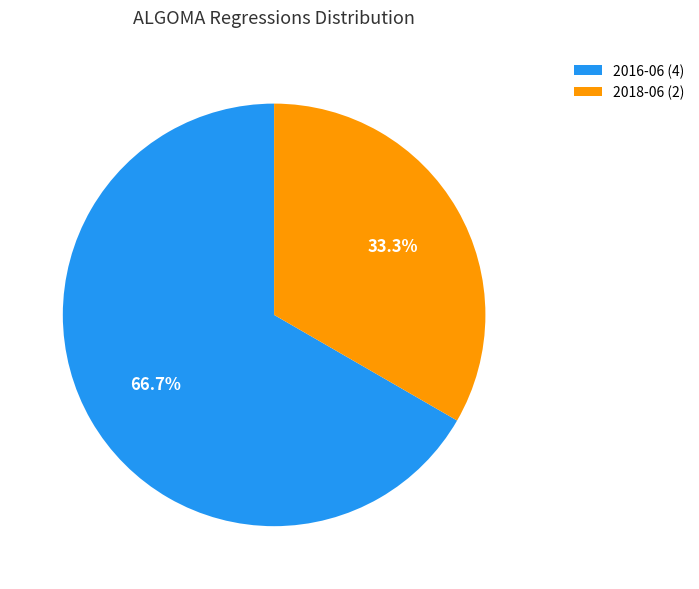

Is there any slice that represents more than half of the pie?

Yes